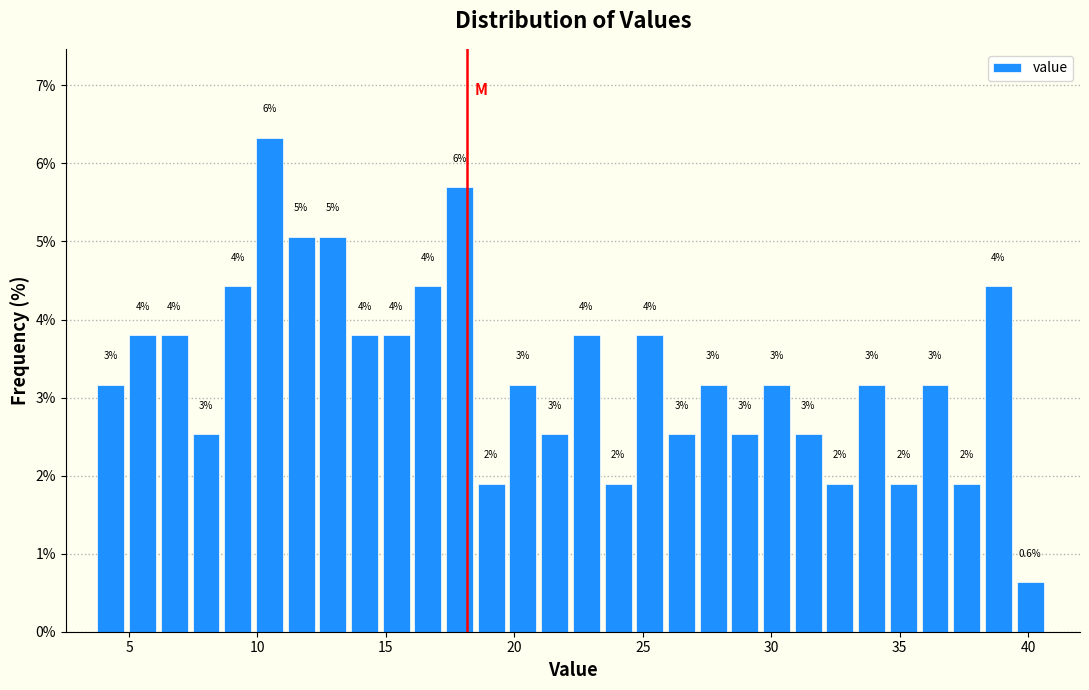

Read against the x-axis, roughly where is the centre of the tallest bar?

10.5